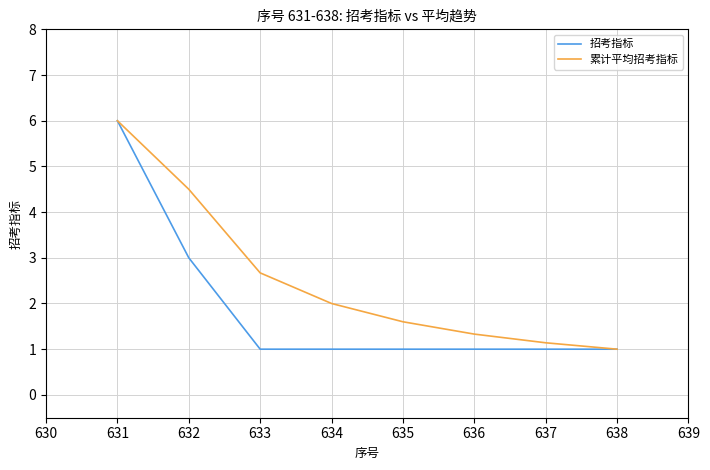

At which category is the sum across all series the highest?

631